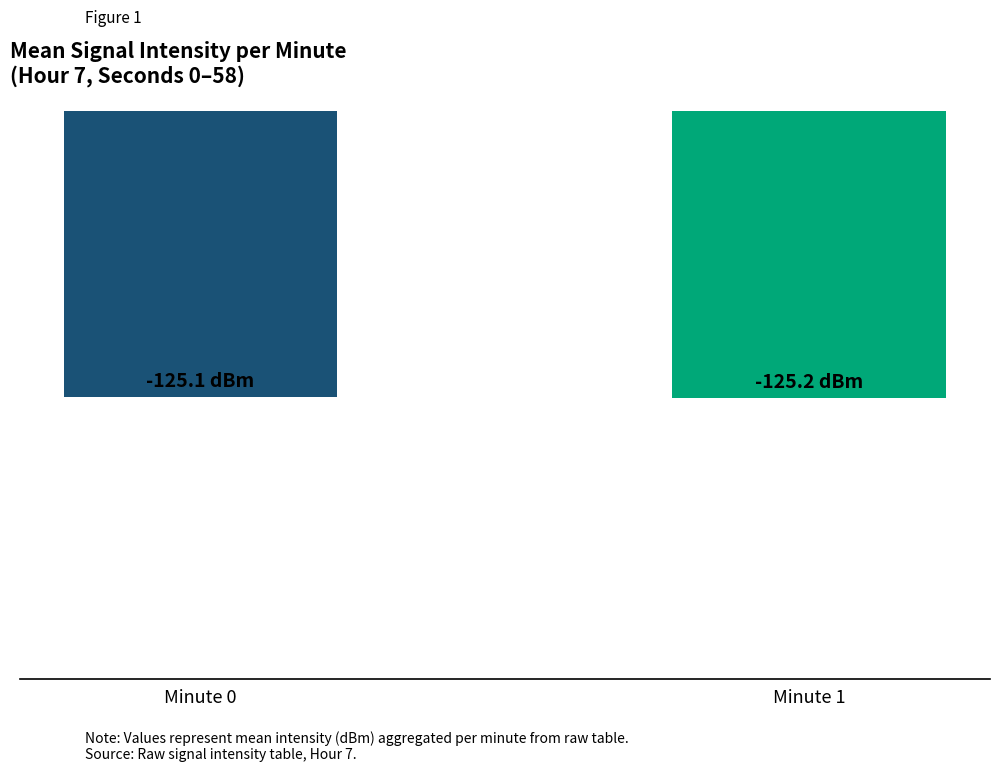

What is the difference between the maximum and minimum values?

0.1